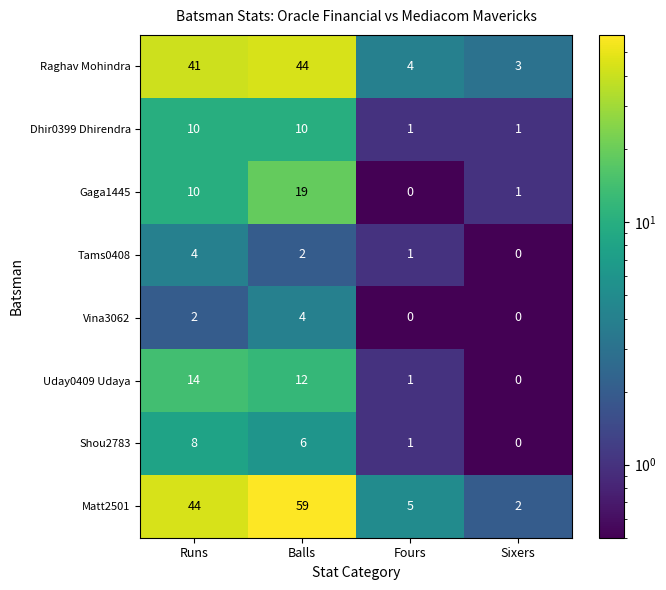

Which series has the largest total across all categories?

Matt2501